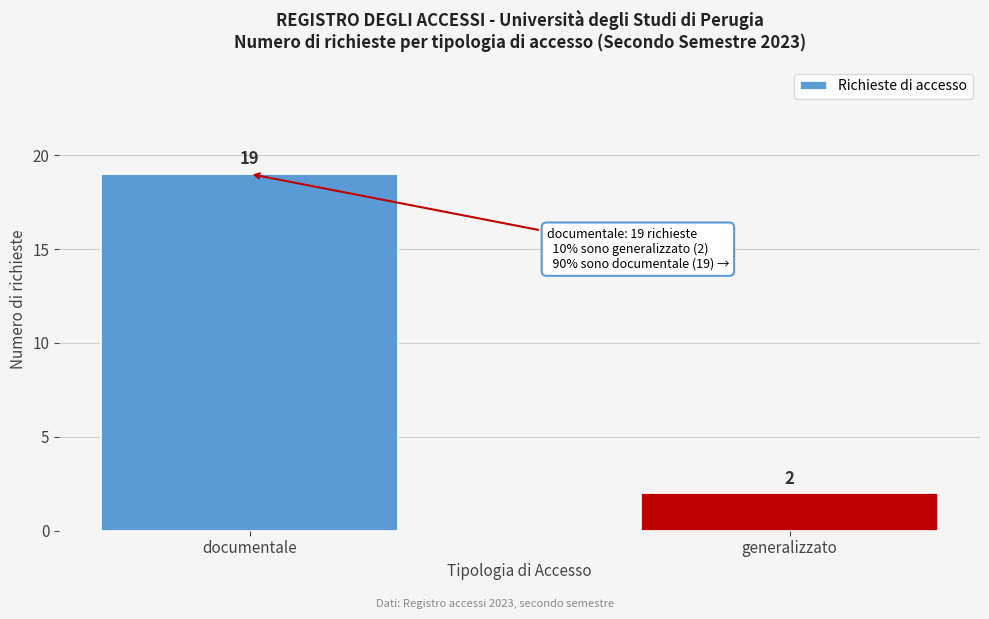

Reading left to right, list all the values displayed in this chart.

19	2